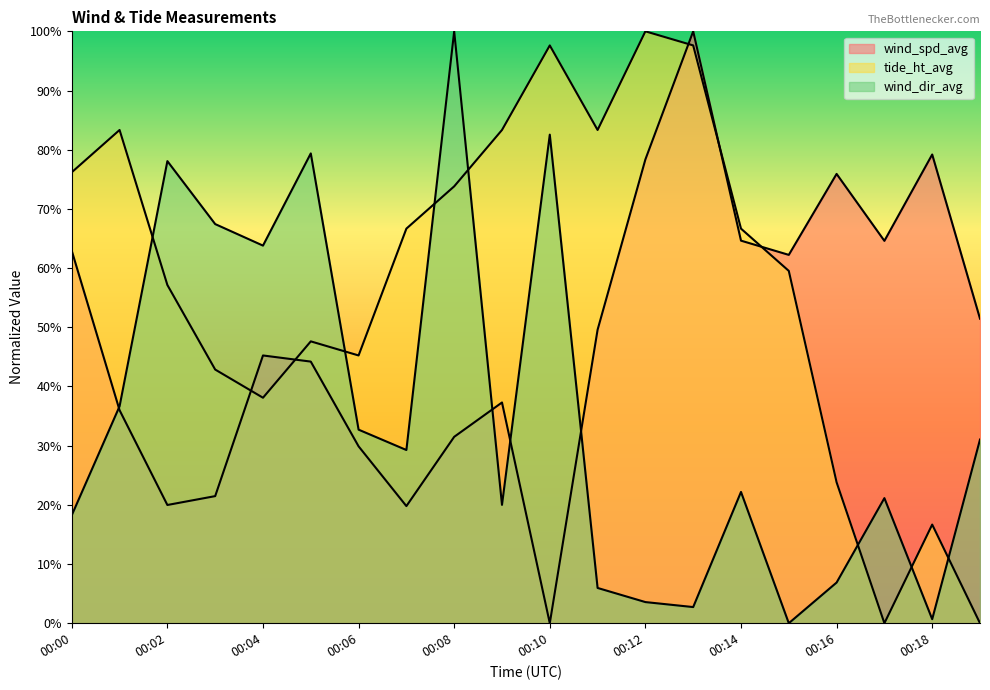

Is the value of tide_ht_avg at 00:03 greater than the value of wind_dir_avg at 00:01?

Yes